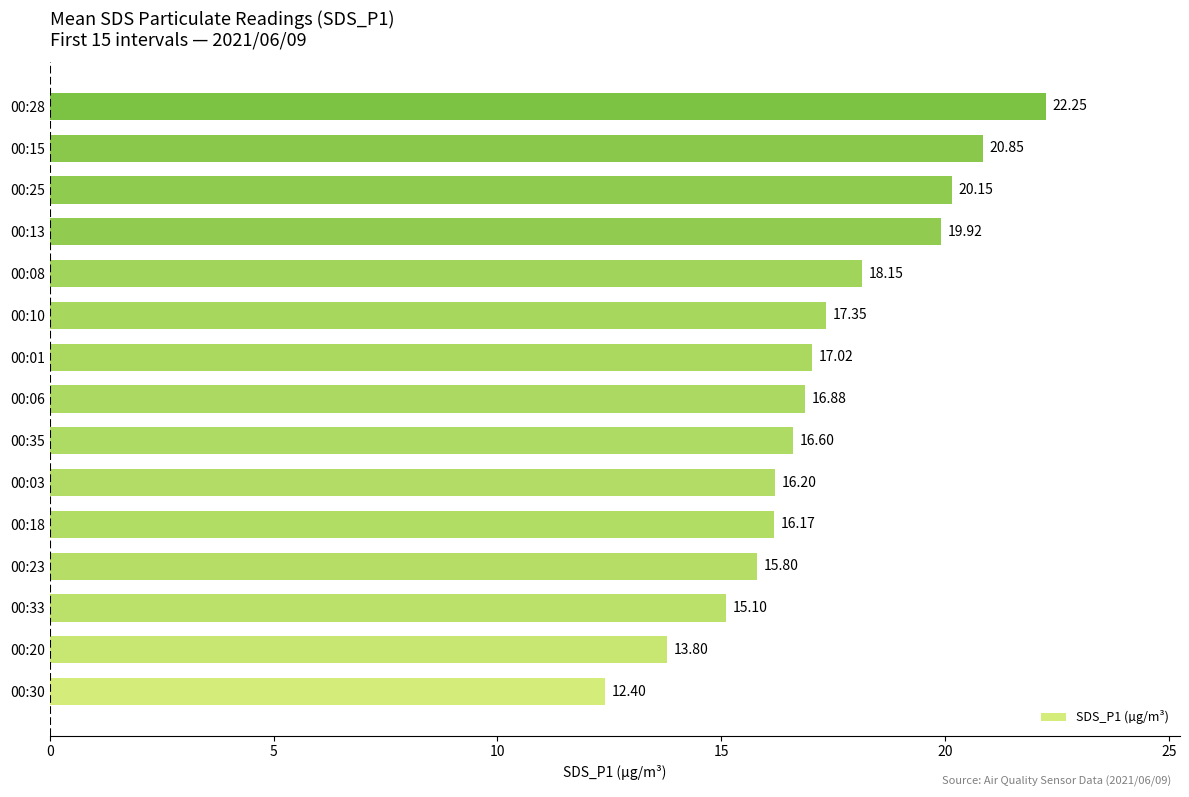

What is the sum of all values?

258.6